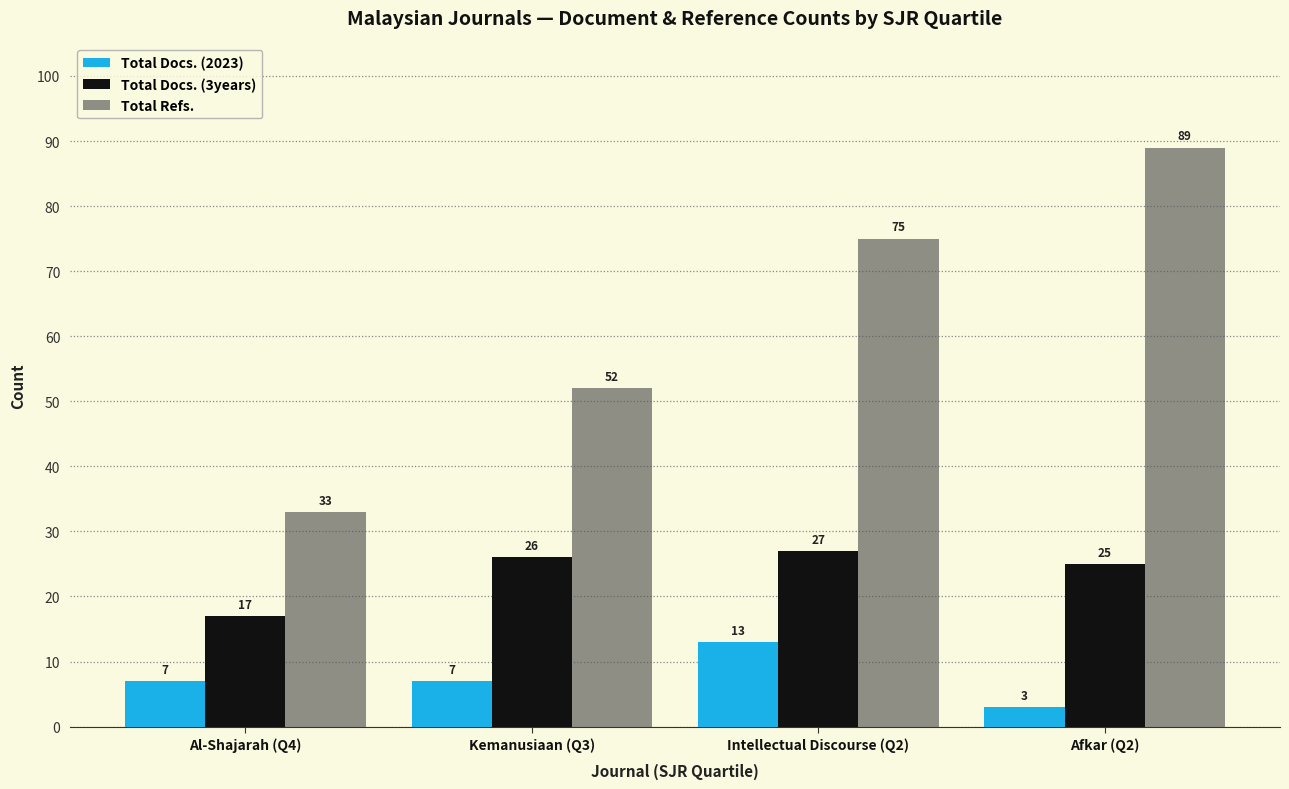

What is the difference between the Total Docs. (3years) values at Kemanusiaan (Q3) and Intellectual Discourse (Q2)?

1